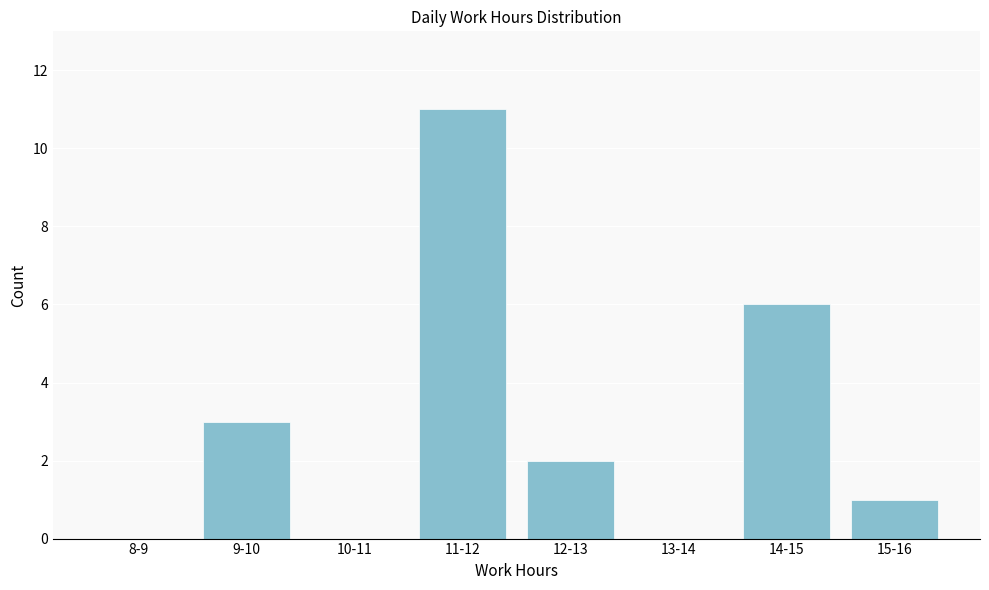

Reading left to right, transcribe all the data shown in this chart.

8-9=0	9-10=3	10-11=0	11-12=11	12-13=2	13-14=0	14-15=6	15-16=1